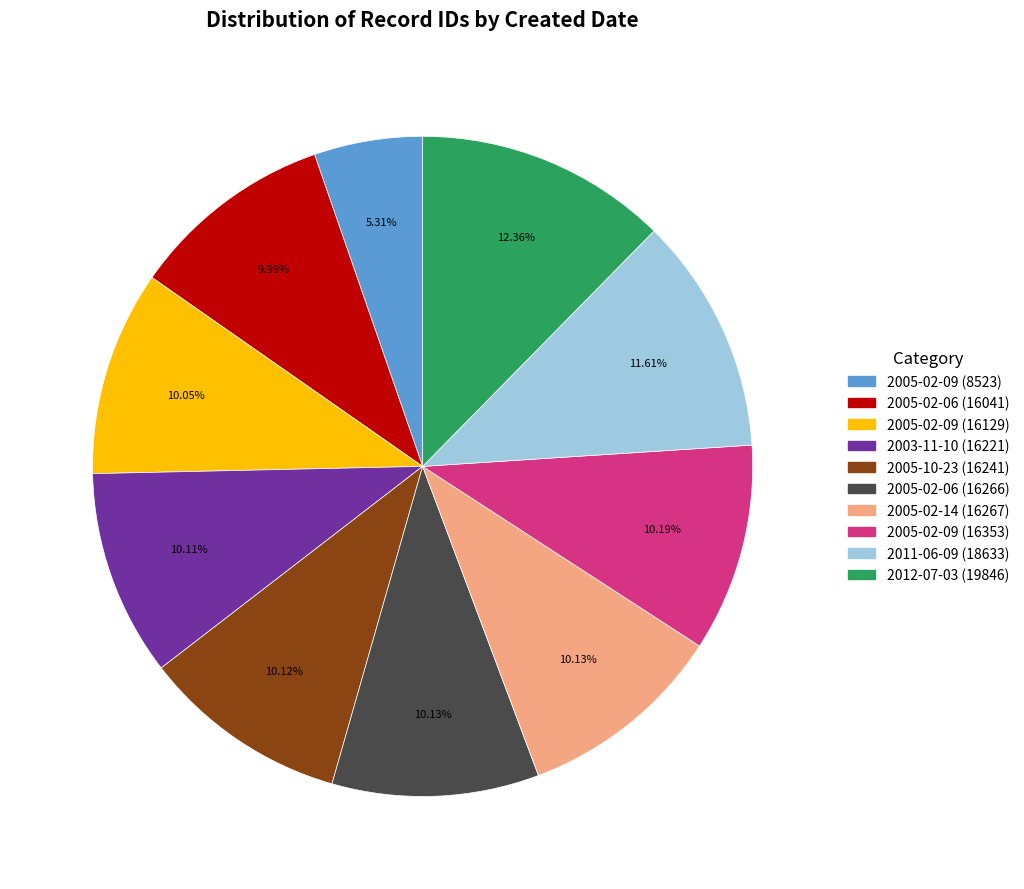

Does any single category account for the majority?

No